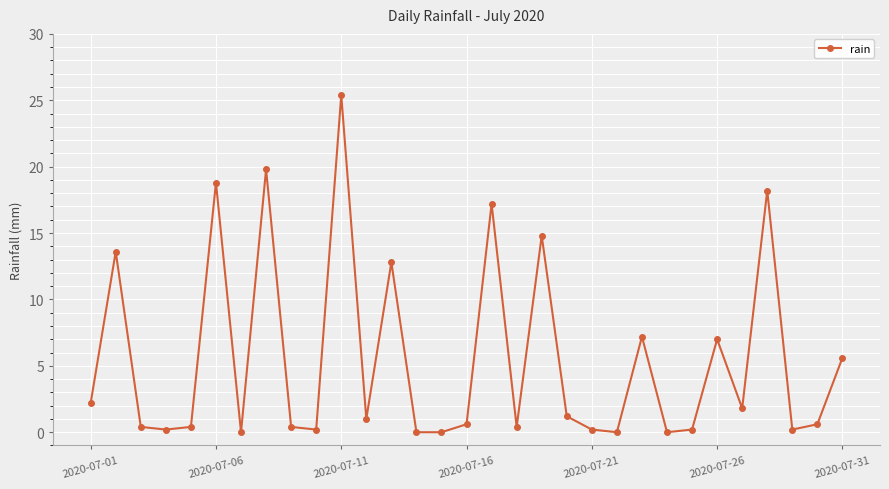

True or false: there are more than 1 points higher than both neighbors.

True